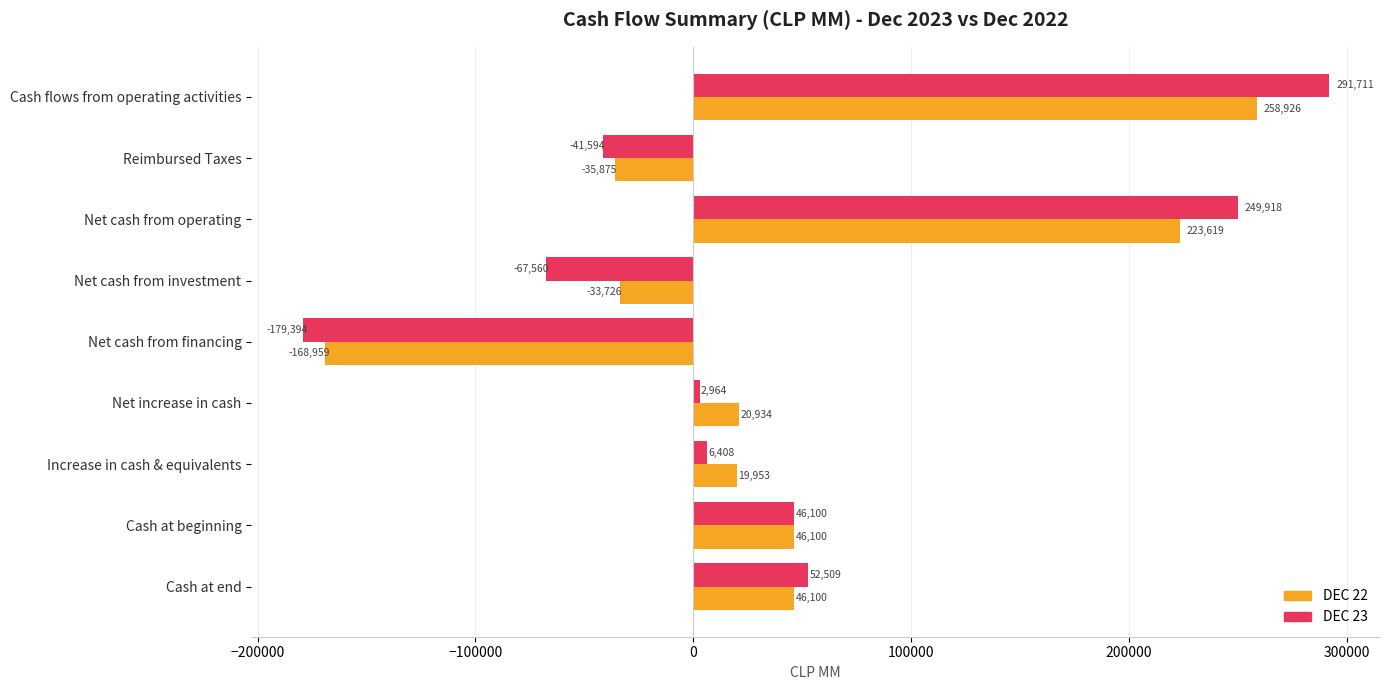

At which category does the chart reach its peak across all series?

Cash flows from operating activities